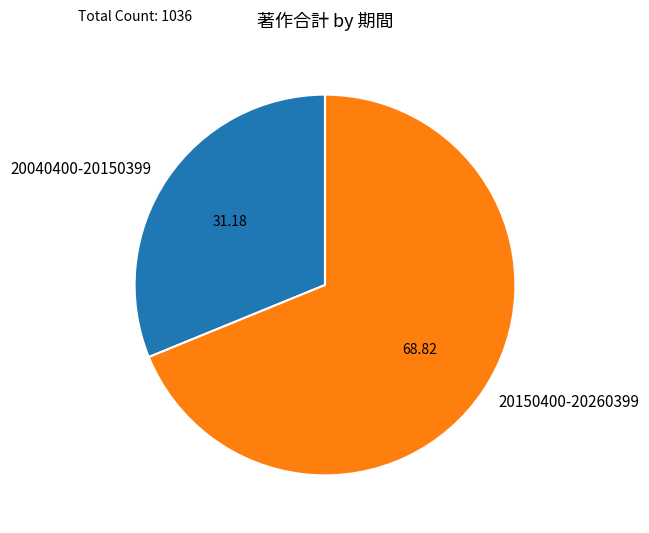

Count the number of slices in the pie.

2